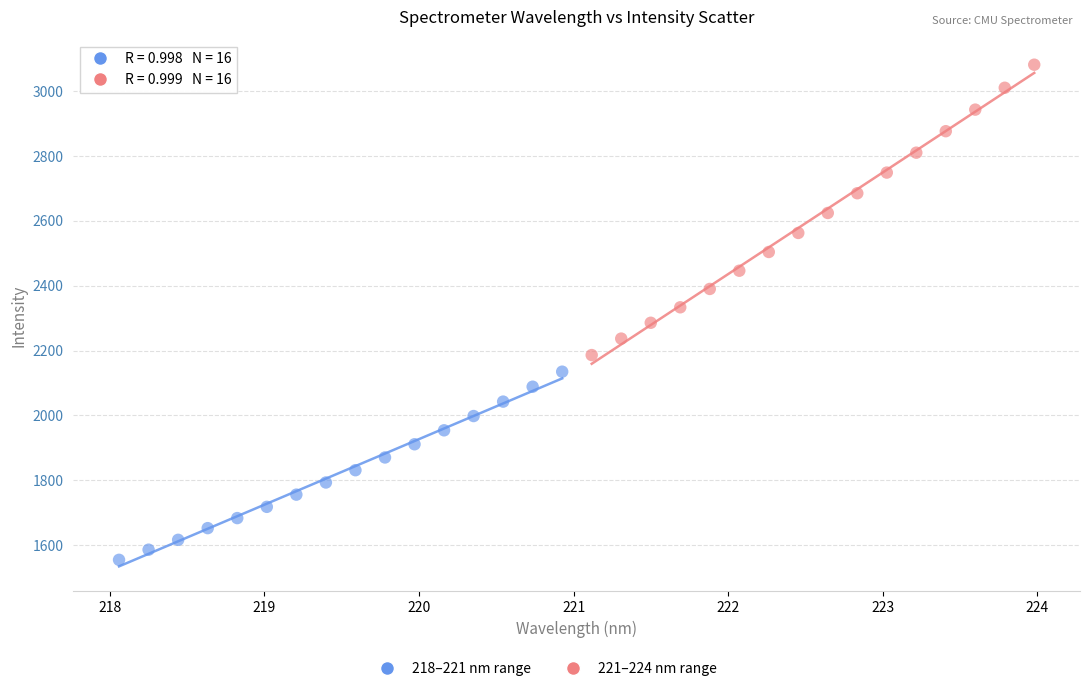

Which series has the largest Y range (max minus min)?

221–224 nm range